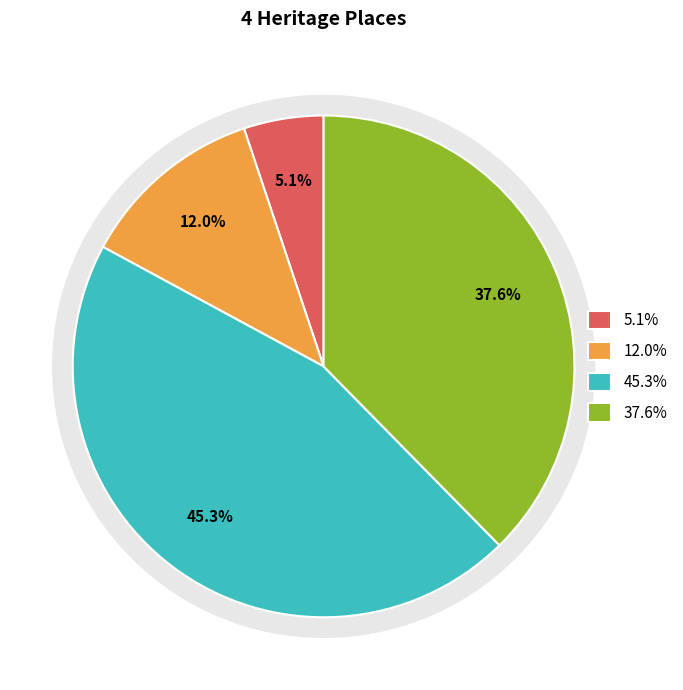

Is there a majority slice in this chart?

No